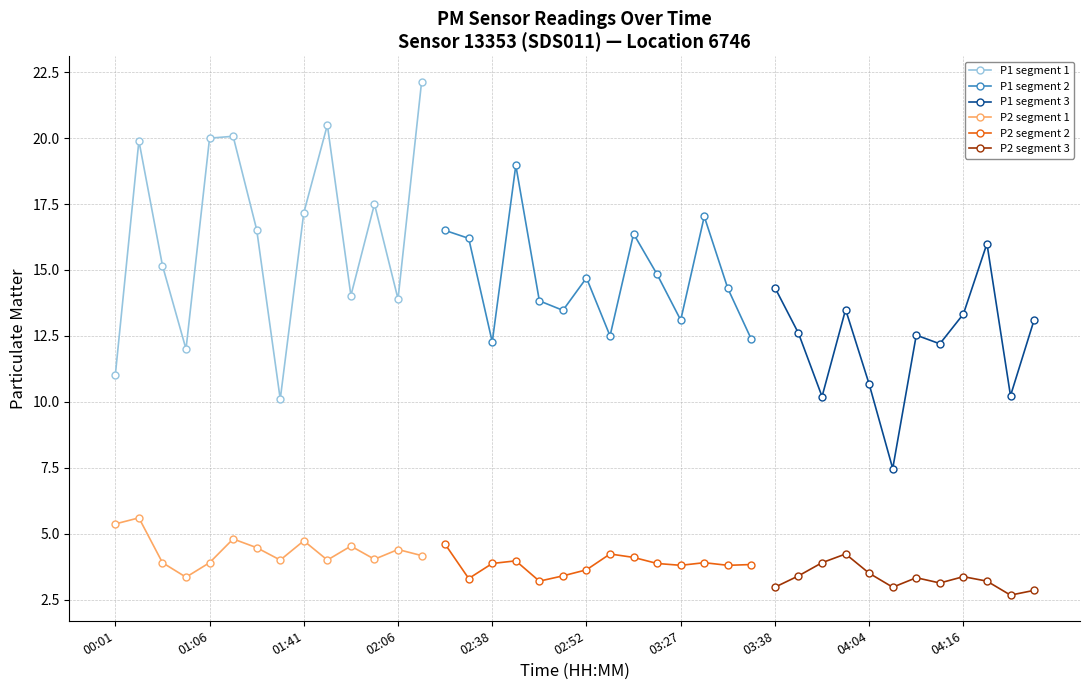

True or false: P1 segment 1 has a value of 26.1 at 01:06.

False